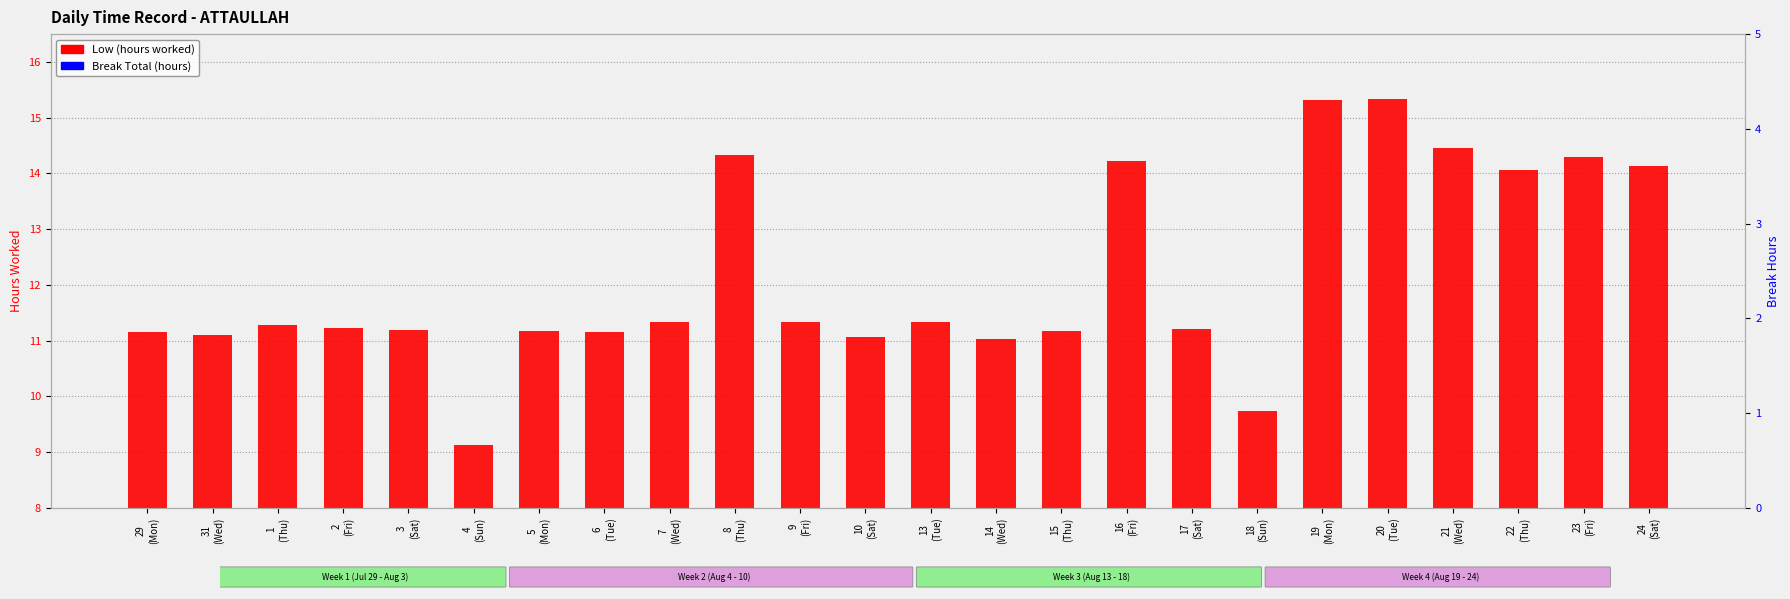

The Low (hours worked) series shows 8.8 at 19
(Mon). True or false?

False